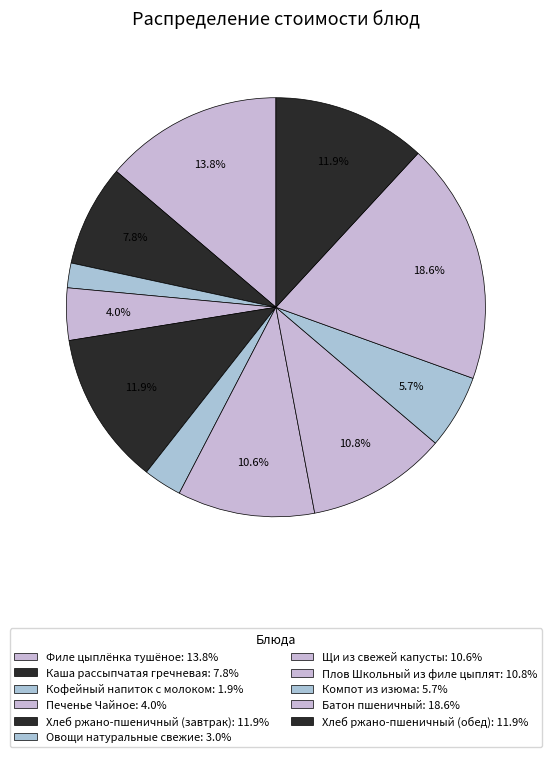

What is the ratio of the value at Филе цыплёнка тушёное to the value at Компот из изюма?

2.4